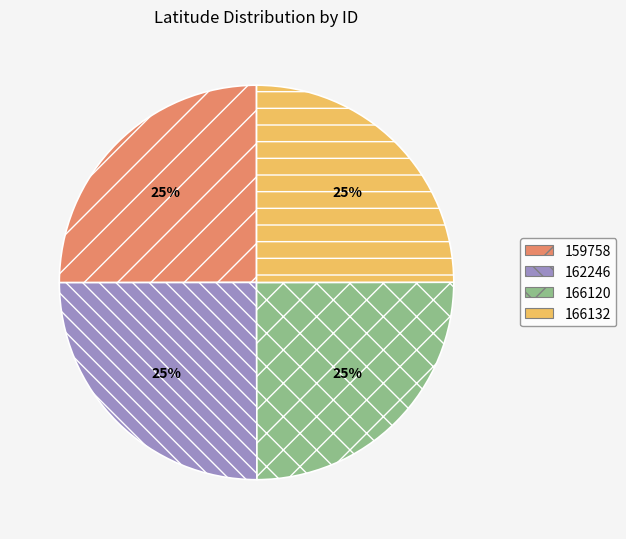

What is the ratio of the value at 166120 to the value at 162246?

1.0